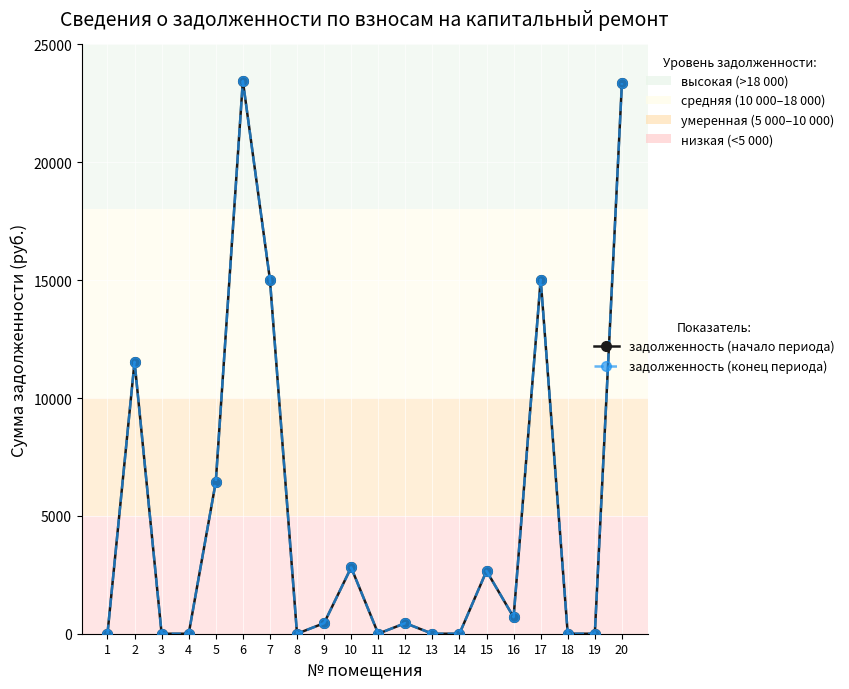

Which series has the largest total across all categories?

задолженность (начало периода)